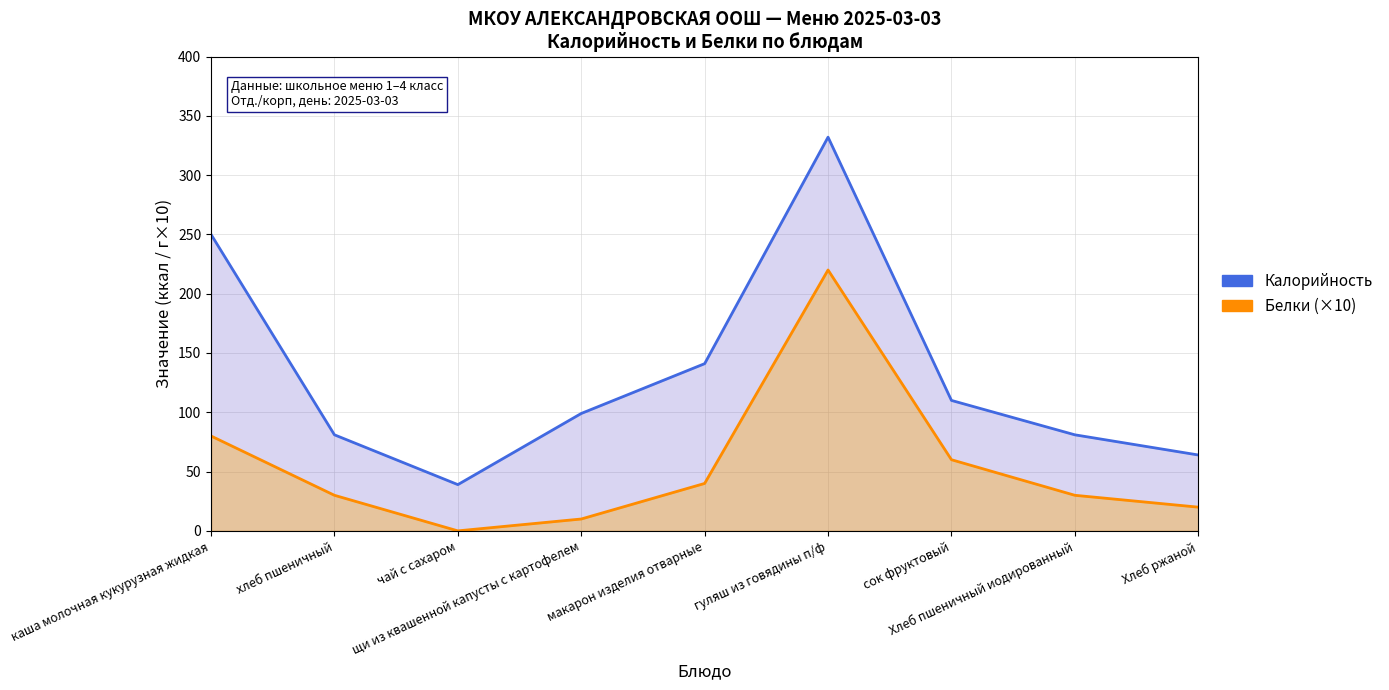

What is the difference between the highest and lowest values at гуляш из говядины п/ф?

112